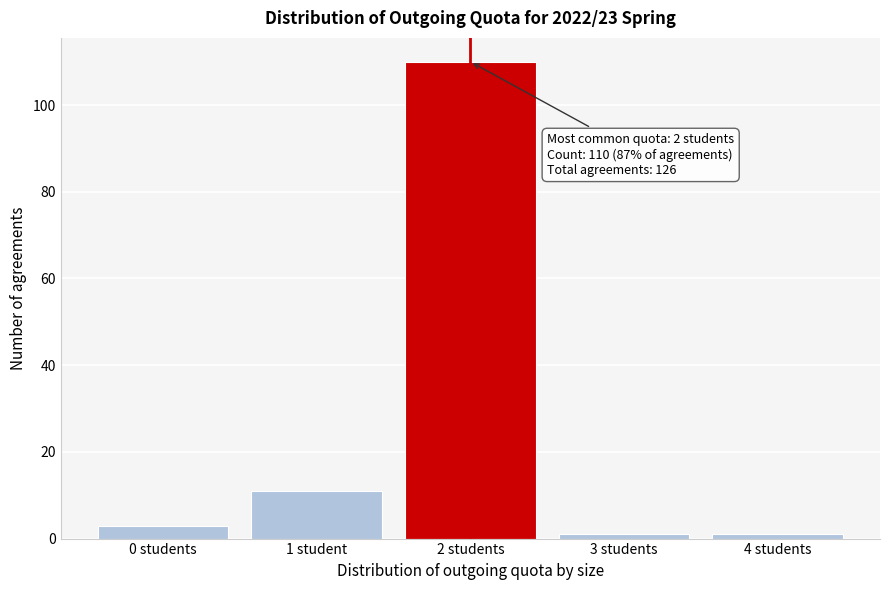

Reading left to right, transcribe all the data shown in this chart.

0 students=3	1 student=11	2 students=110	3 students=1	4 students=1